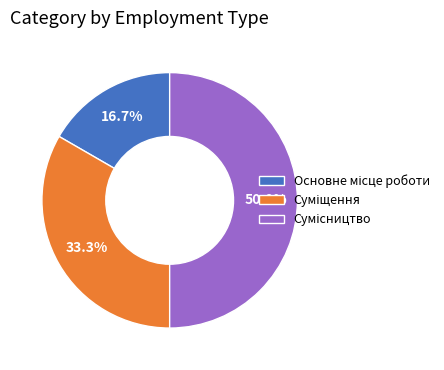

Combined, do Суміщення and Сумісництво account for over 50%?

Yes